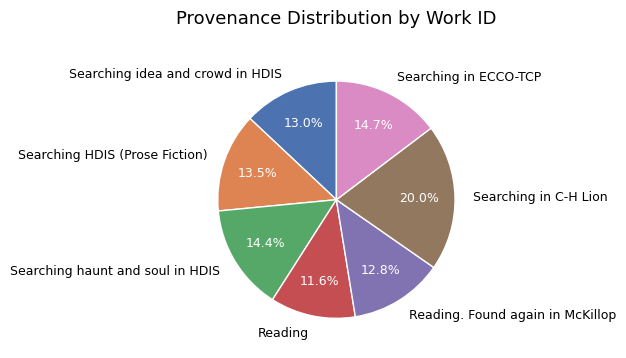

True or false: Searching in C-H Lion accounts for 10% of the total.

False